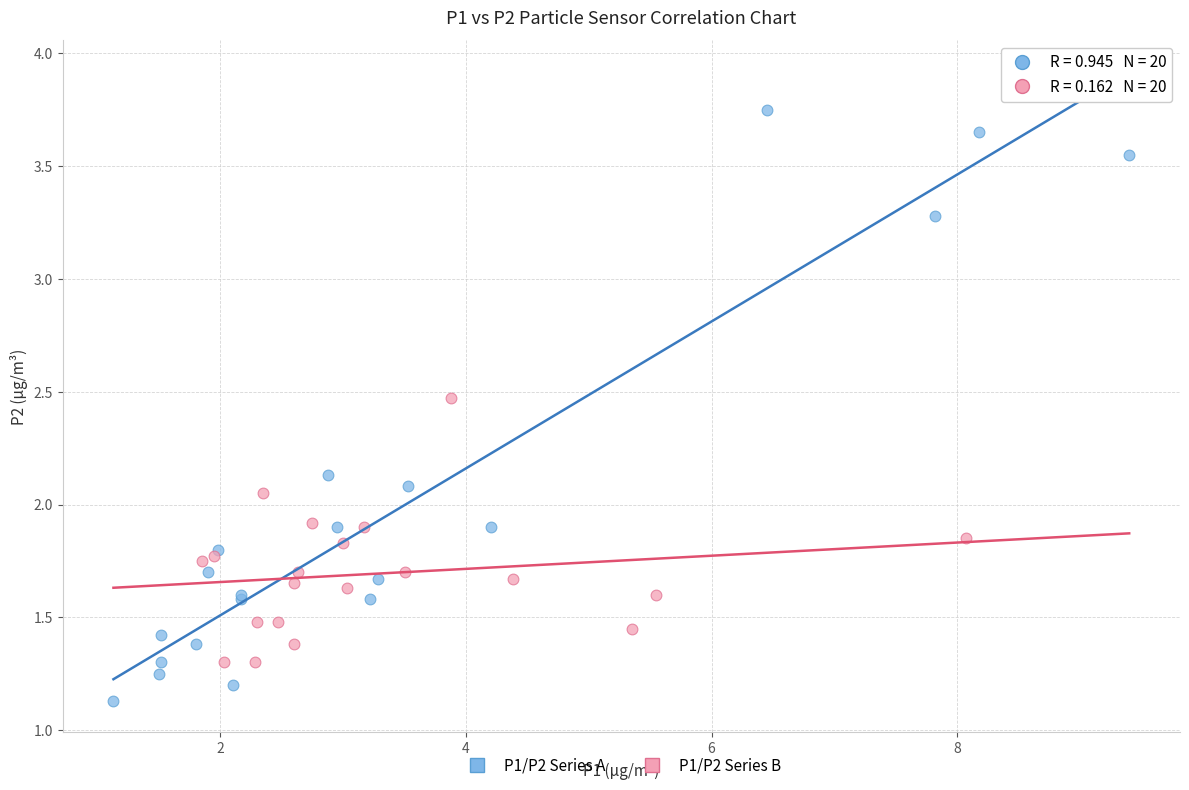

Which series contains the highest Y value?

P1/P2 Series A